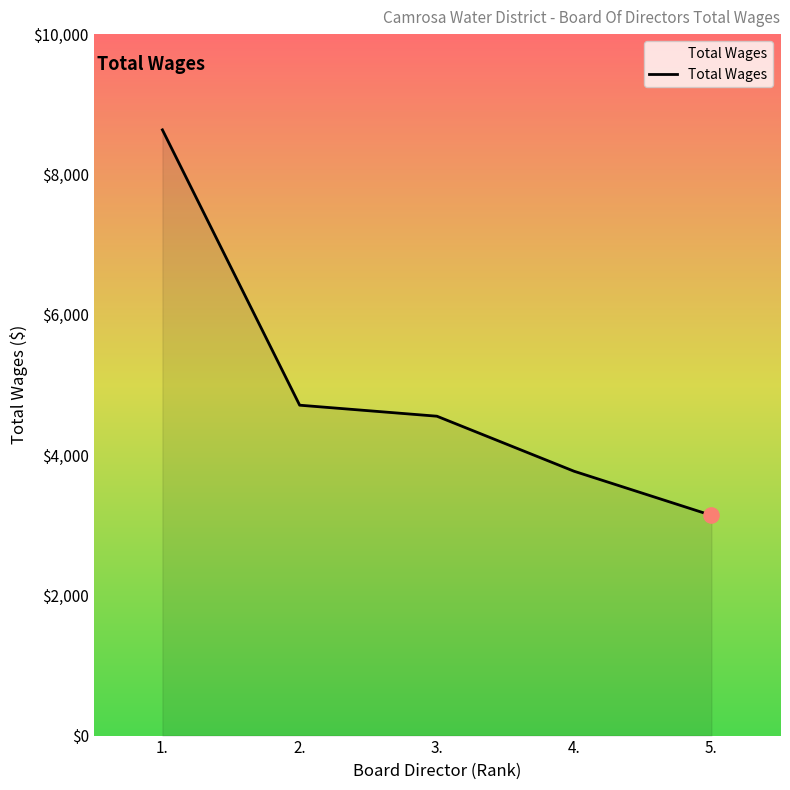

Approximately how many times larger is the value at 2. compared to 1.?

0.5